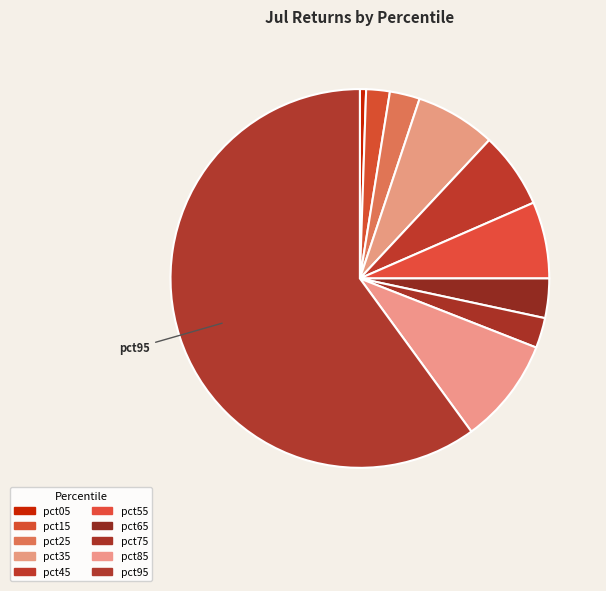

The pct05 slice represents 11% of the pie. True or false?

False